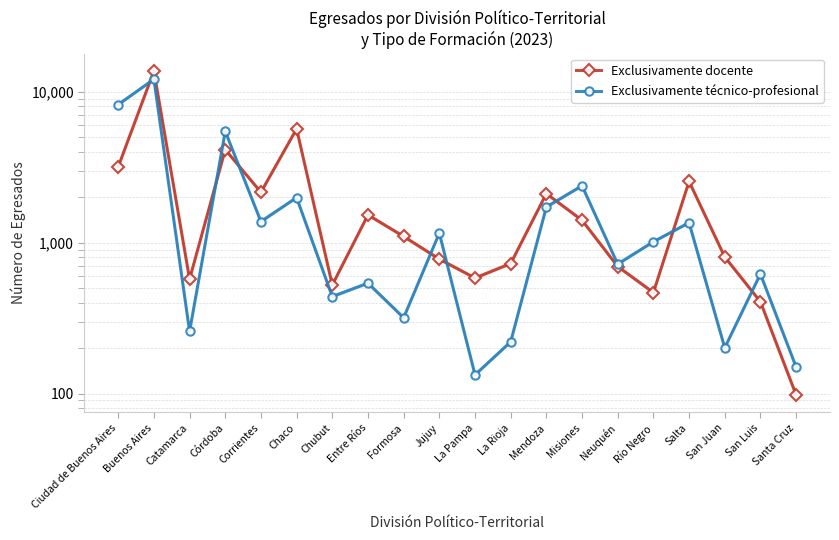

List the series in order of their overall mean, lowest first.

Exclusivamente técnico-profesional, Exclusivamente docente